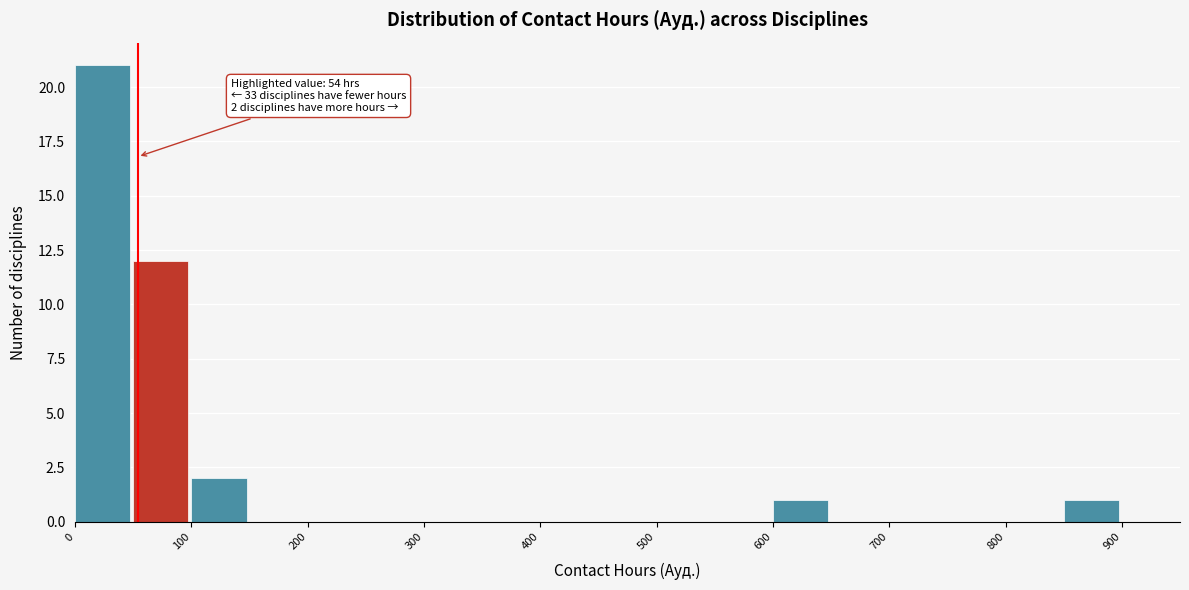

Which range on the x-axis has the tallest bar?

0 to 50